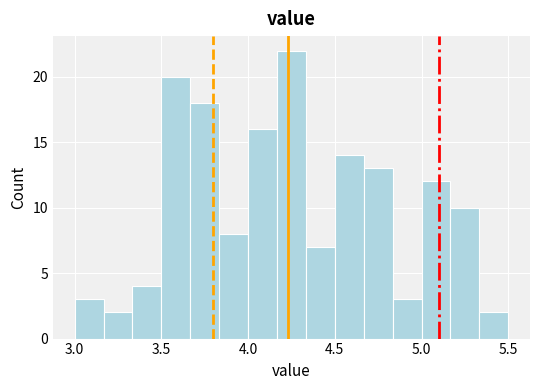

Read against the x-axis, roughly where is the centre of the tallest bar?

4.25